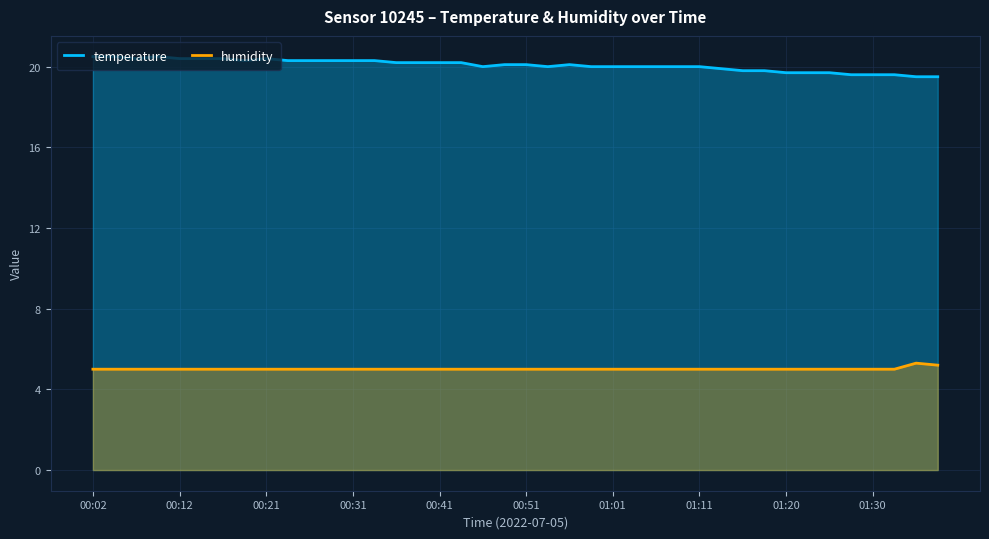

How many lines are shown in the chart?

2